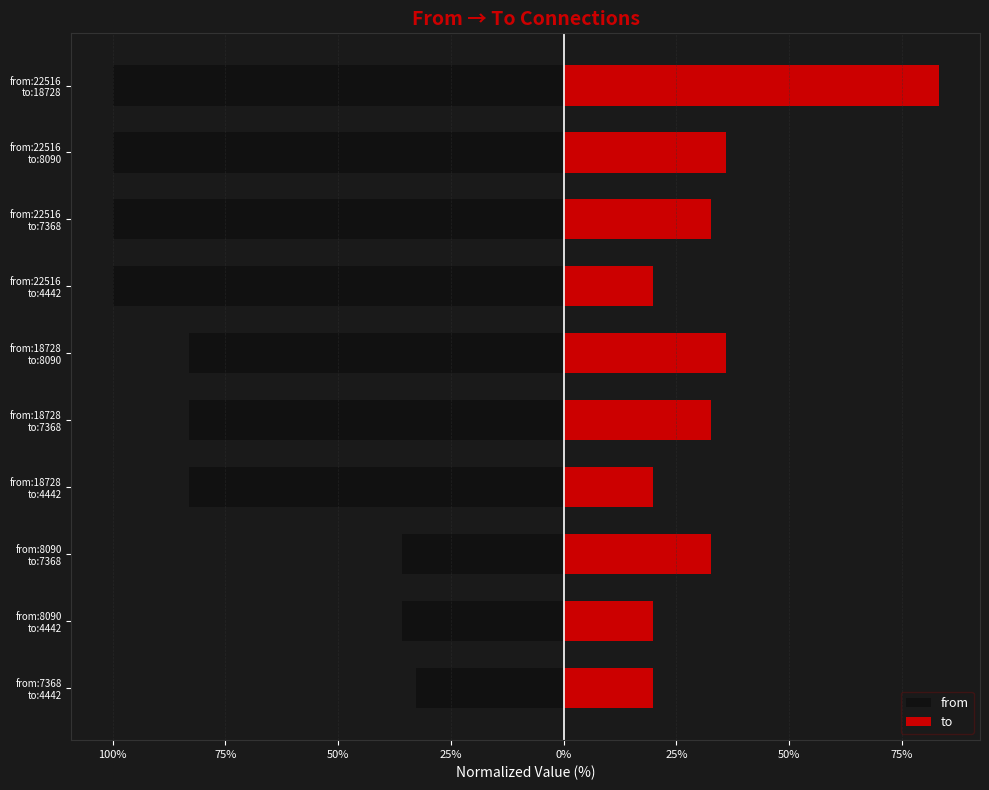

What is the sum of all to values?

332.1